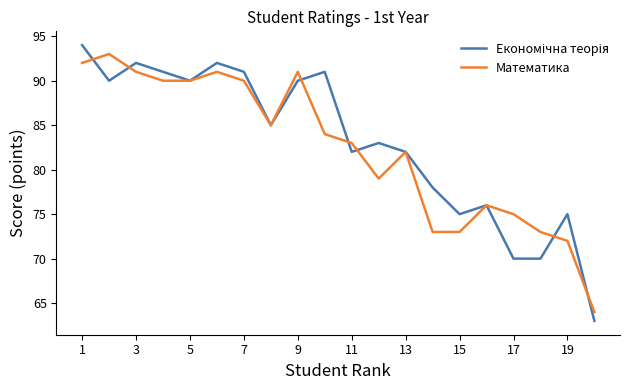

What is the minimum value shown in the chart?

63